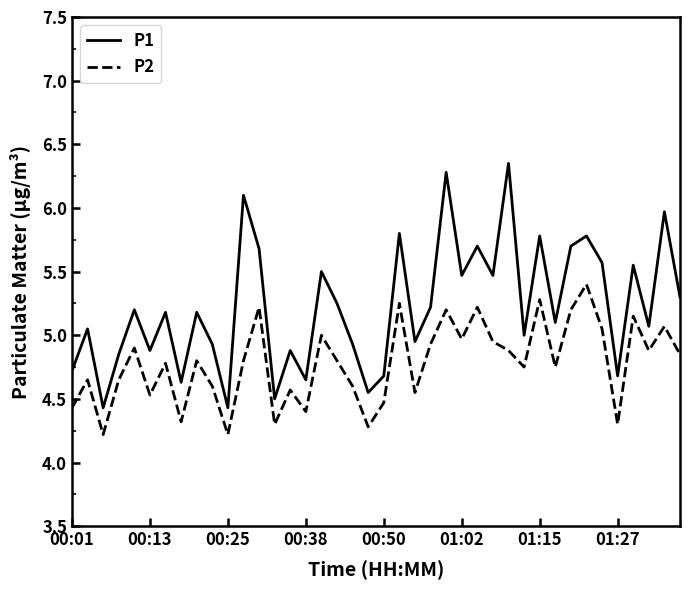

Rank the series by their maximum value, from lowest to highest.

P2, P1